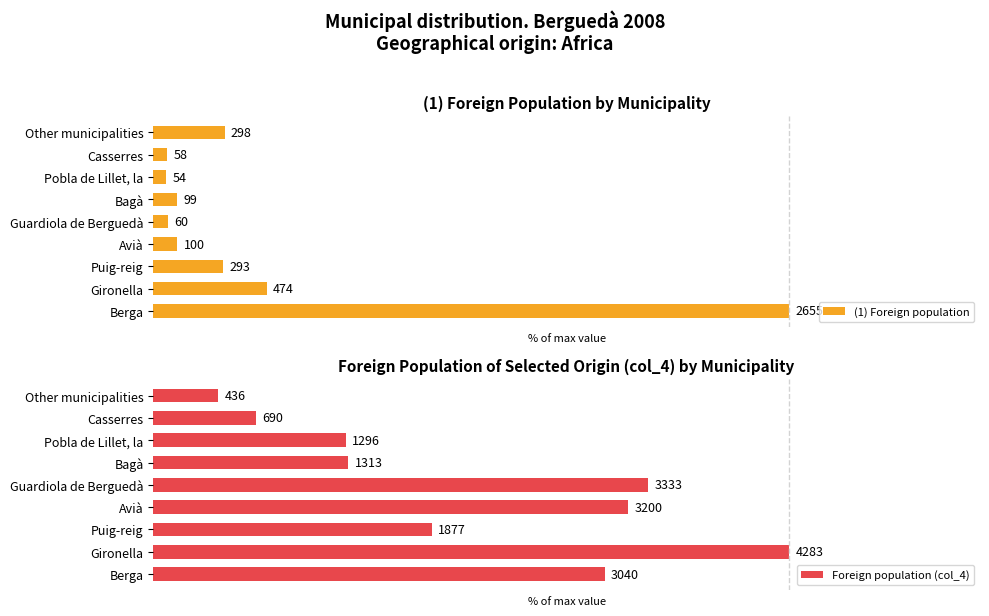

Reading left to right, list all the values displayed in this chart.

(1) Foreign population: 100.0	17.9	11.0	3.8	2.3	3.7	2.0	2.2	11.2
Foreign population (col_4): 71.0	100.0	43.8	74.7	77.8	30.7	30.3	16.1	10.2